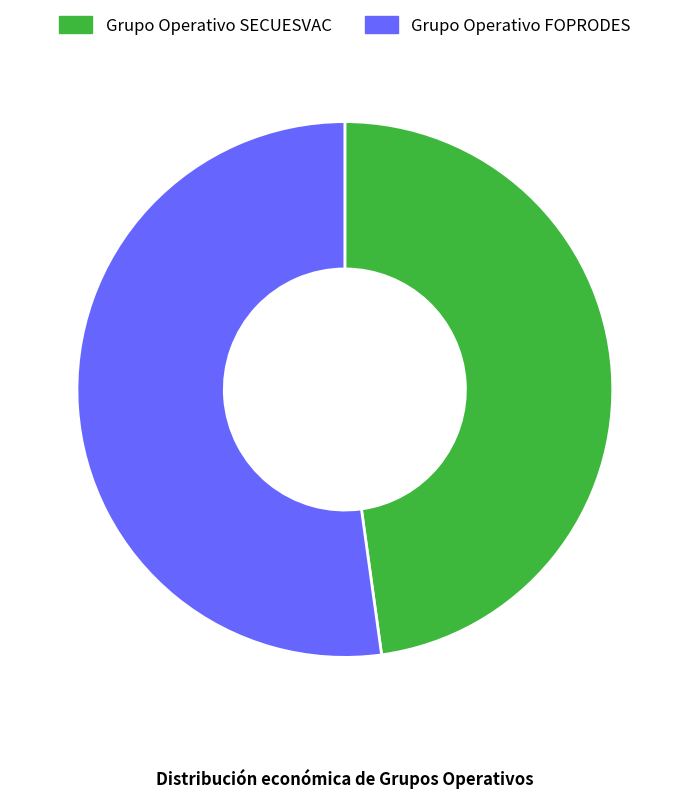

True or false: Grupo Operativo SECUESVAC accounts for 48% of the total.

True